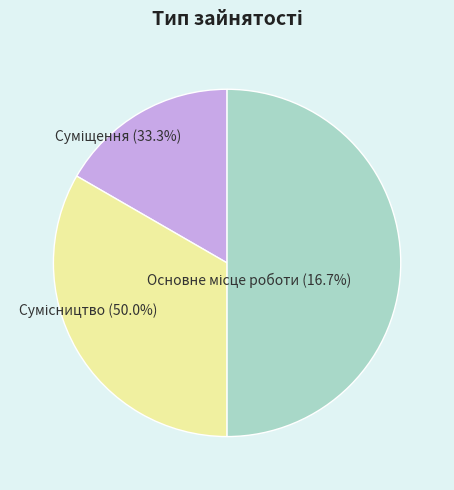

Combined, what portion of the pie is Сумісництво and Основне місце роботи?

66.7%